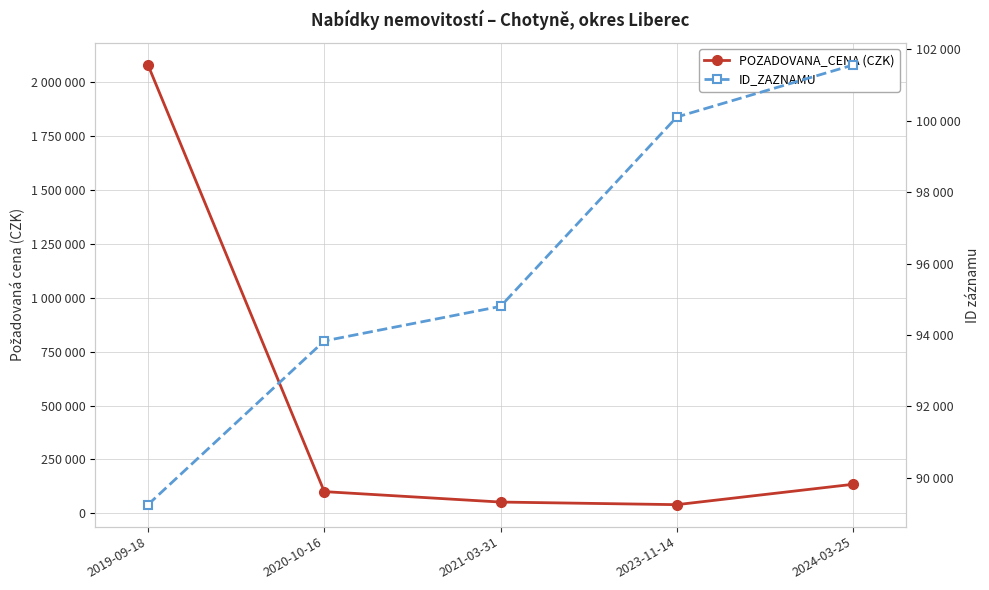

Reading left to right, what are all the values shown in this chart?

POZADOVANA_CENA (CZK): 2080000	101000	52600	40500	135000
ID_ZAZNAMU: 89250	93834	94802	100104	101560